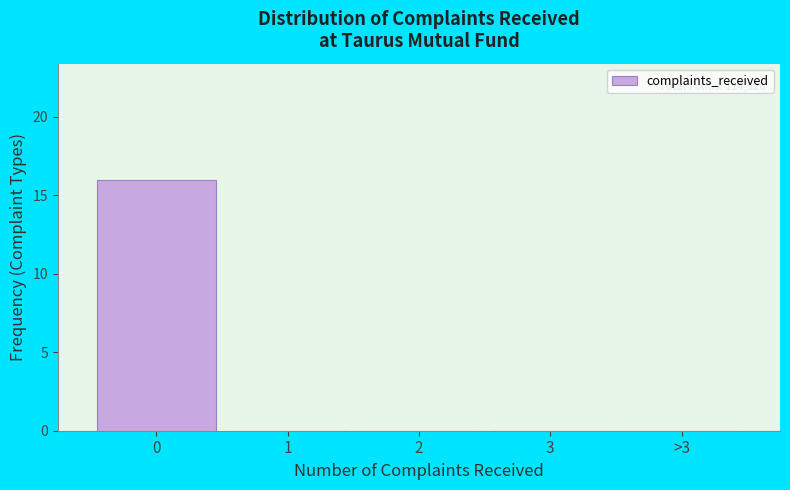

Reading left to right, extract all data points from this chart.

0=16	1=0	2=0	3=0	>3=0